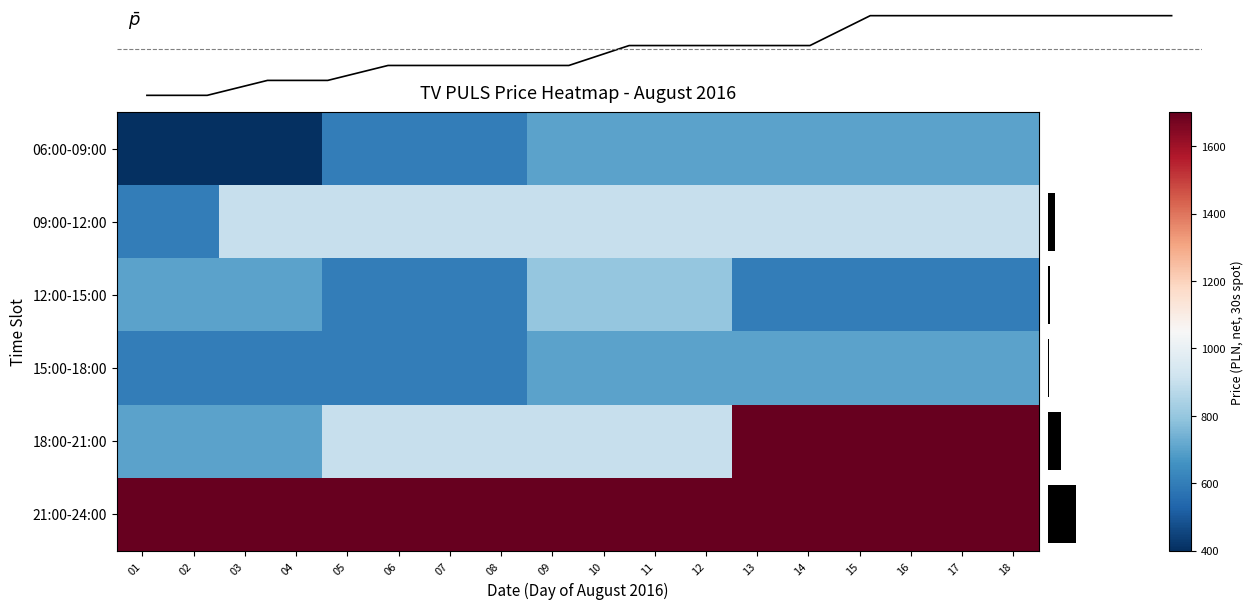

How many data points does each series have?

18